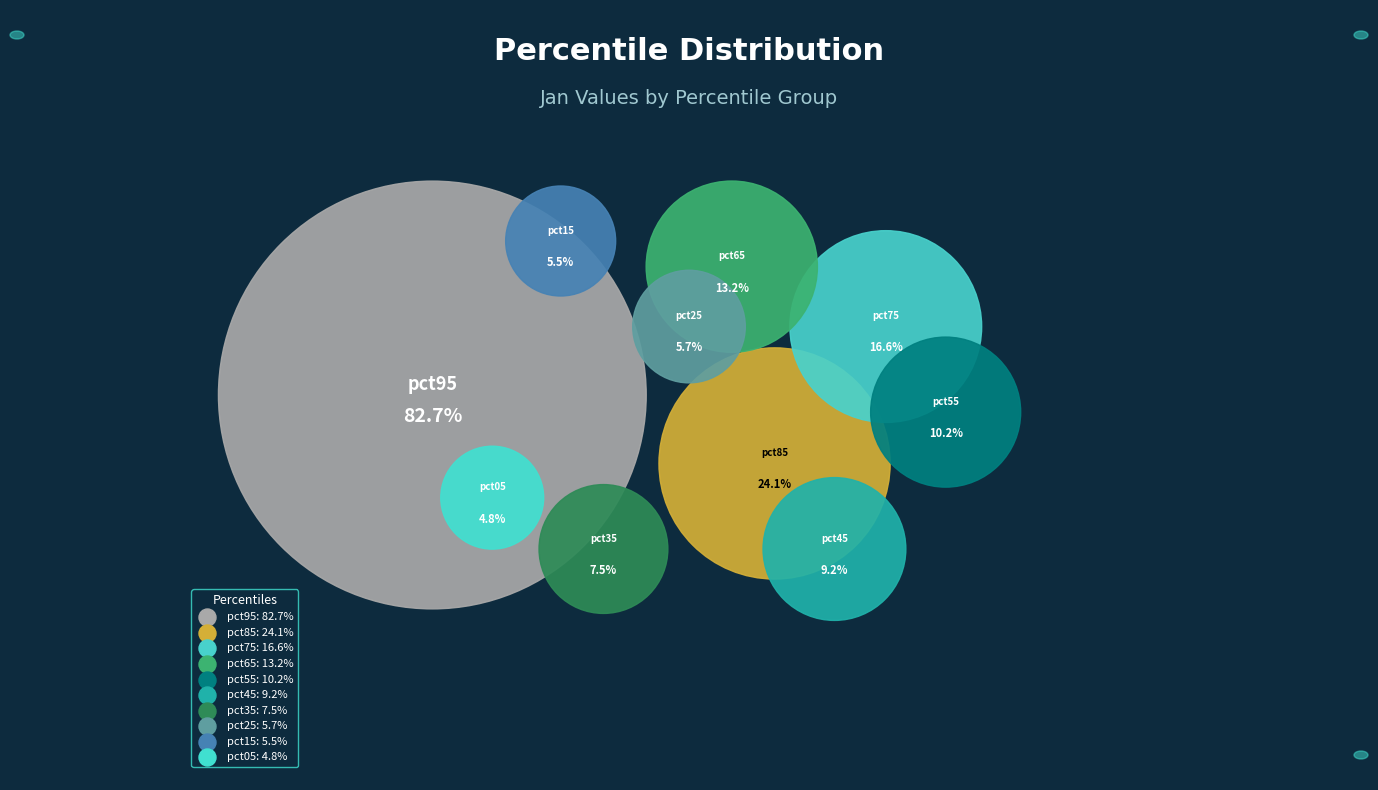

True or false: pct65 accounts for 7% of the total.

True